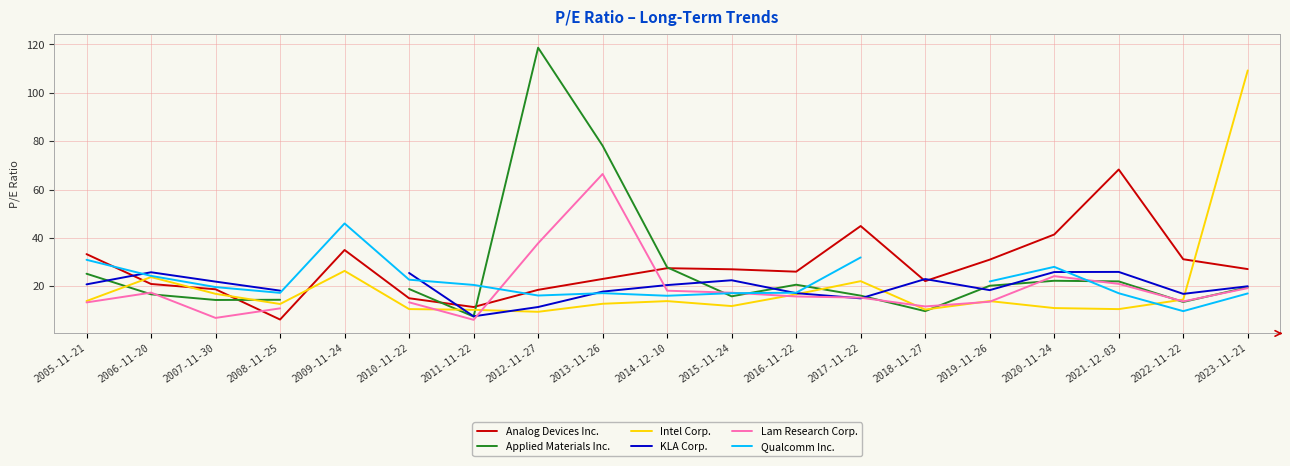

At which label is Analog Devices Inc. closest to 37?

2009-11-24